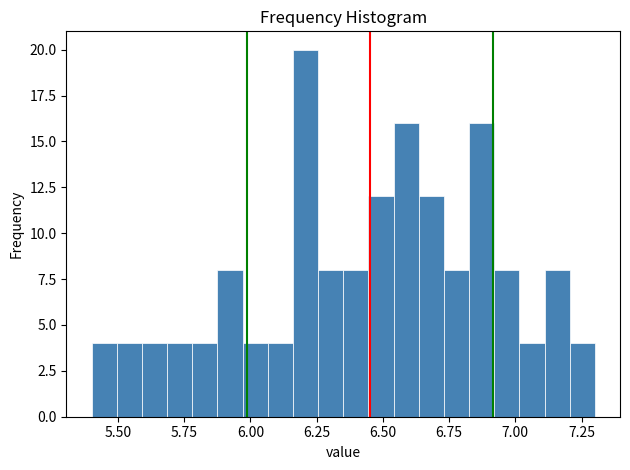

Around what value on the x-axis is the tallest bar? Give the approximate position of its centre, as read against the axis.

6.20